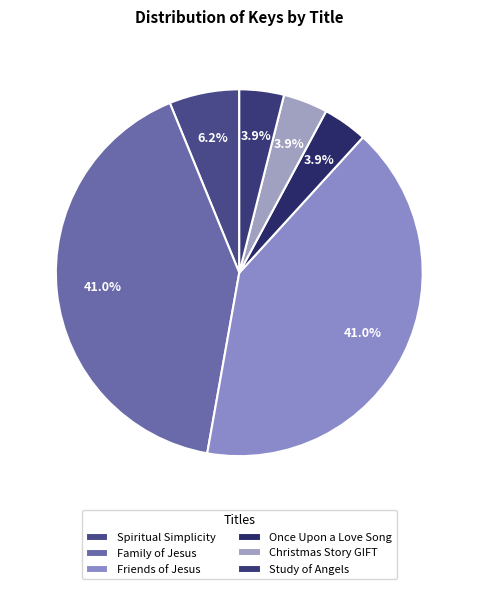

Which category has the smallest portion of the pie?

Christmas Story GIFT